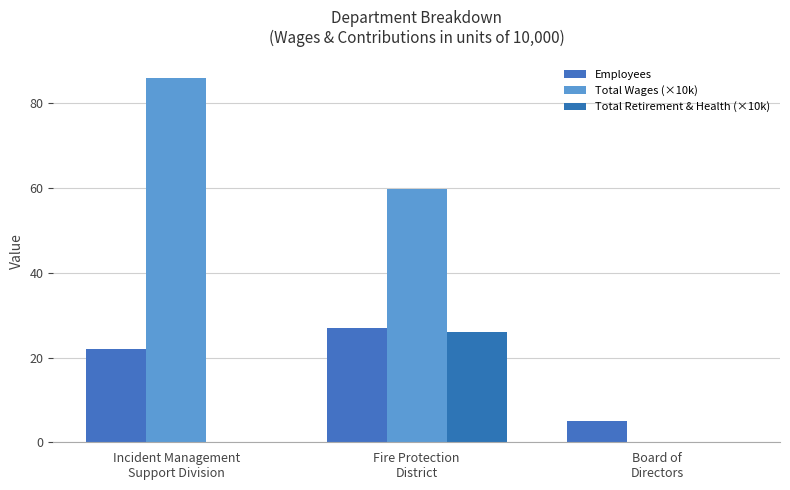

Where is Employees nearest to the value 16?

Incident Management
Support Division